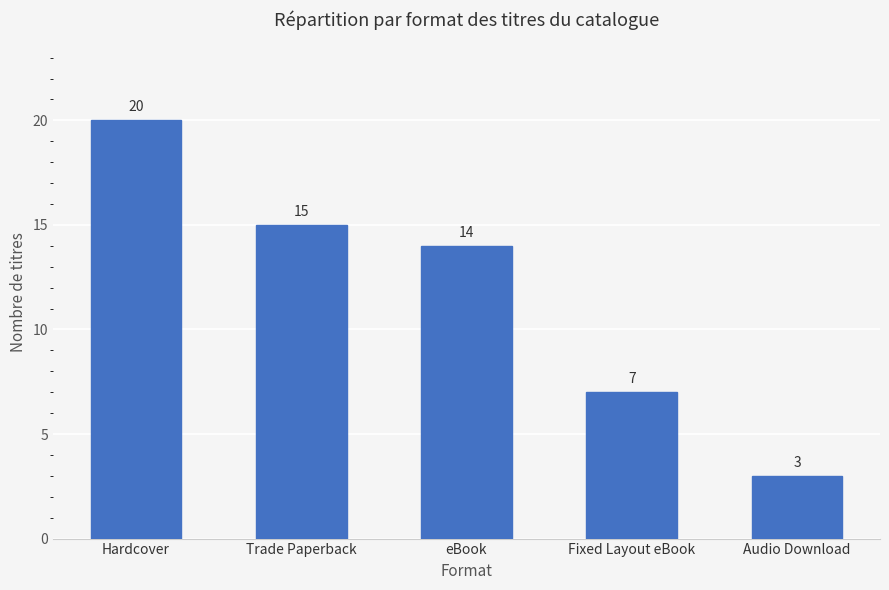

Rank the categories by value from highest to lowest.

Hardcover, Trade Paperback, eBook, Fixed Layout eBook, Audio Download